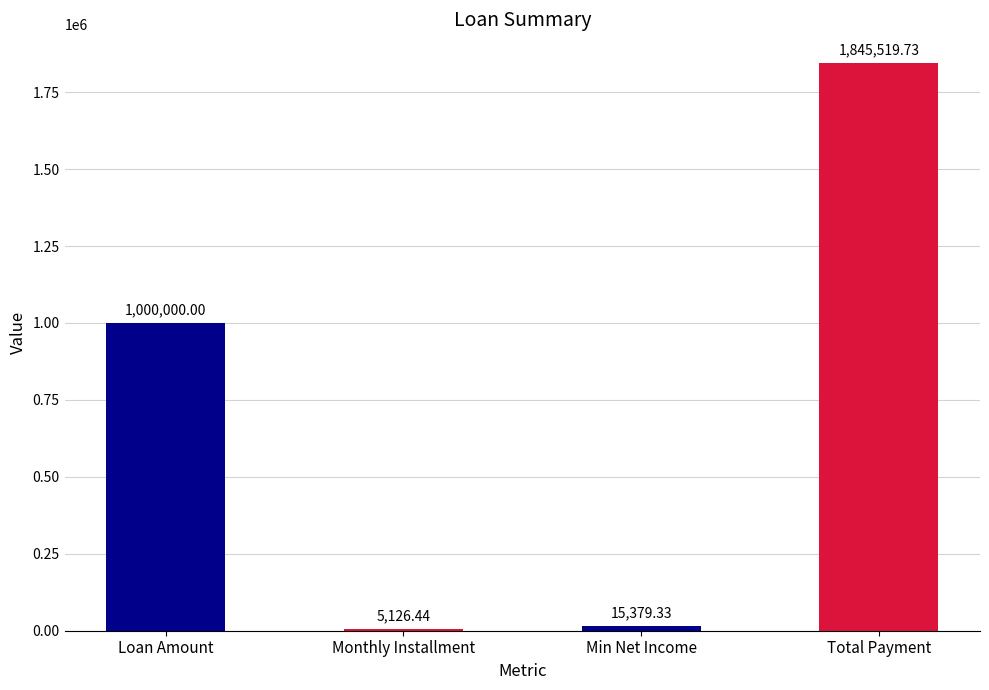

Reading left to right, transcribe all the data shown in this chart.

Loan Amount=1000000.0	Monthly Installment=5126.4	Min Net Income=15379.3	Total Payment=1845519.7